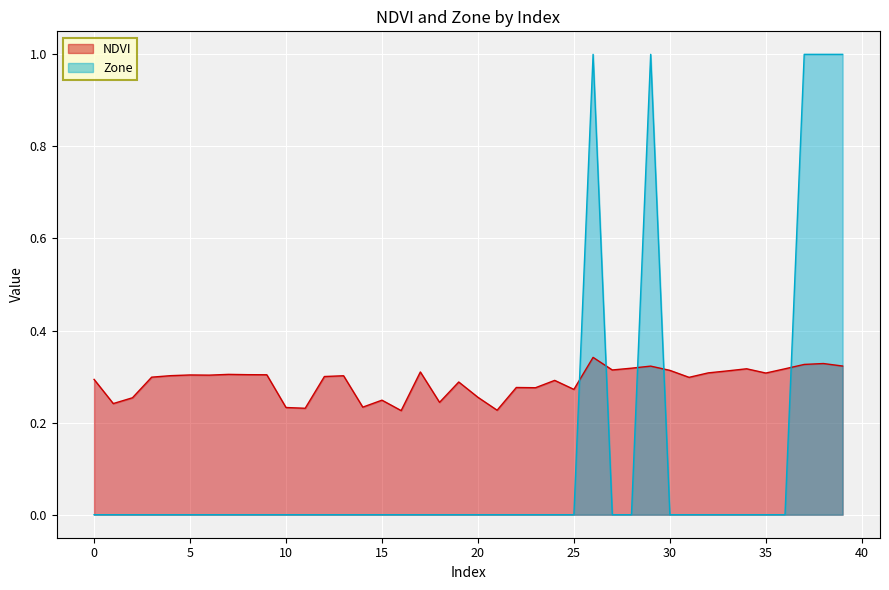

At which label does NDVI reach its minimum?

16